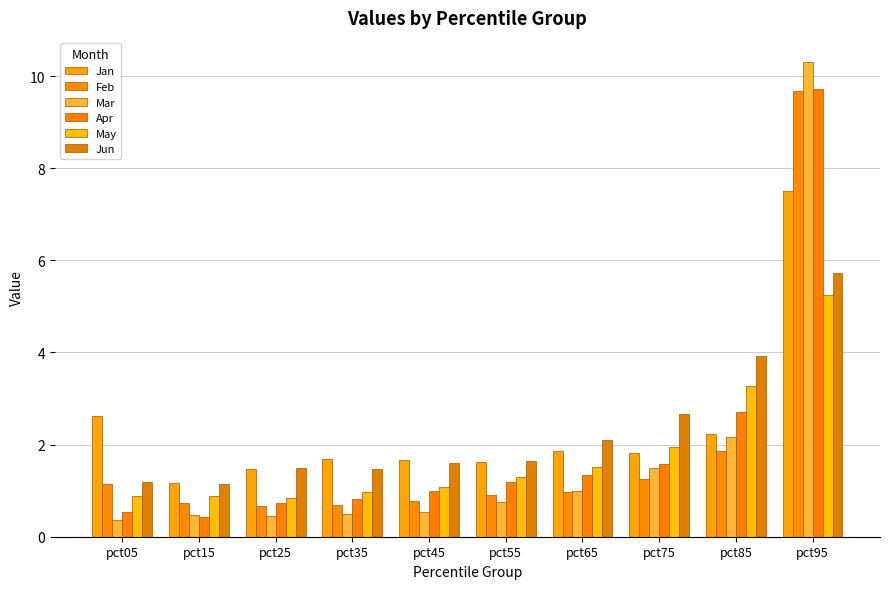

What is the smallest value displayed?

0.4